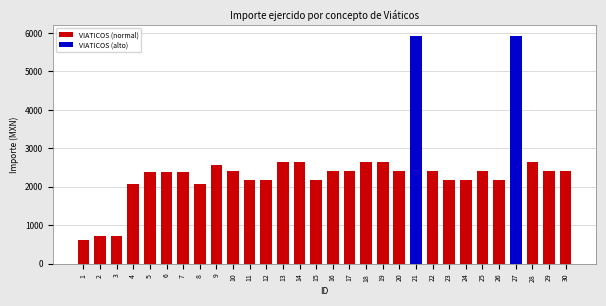

What is the difference between the values at 20 and 6?

38.5